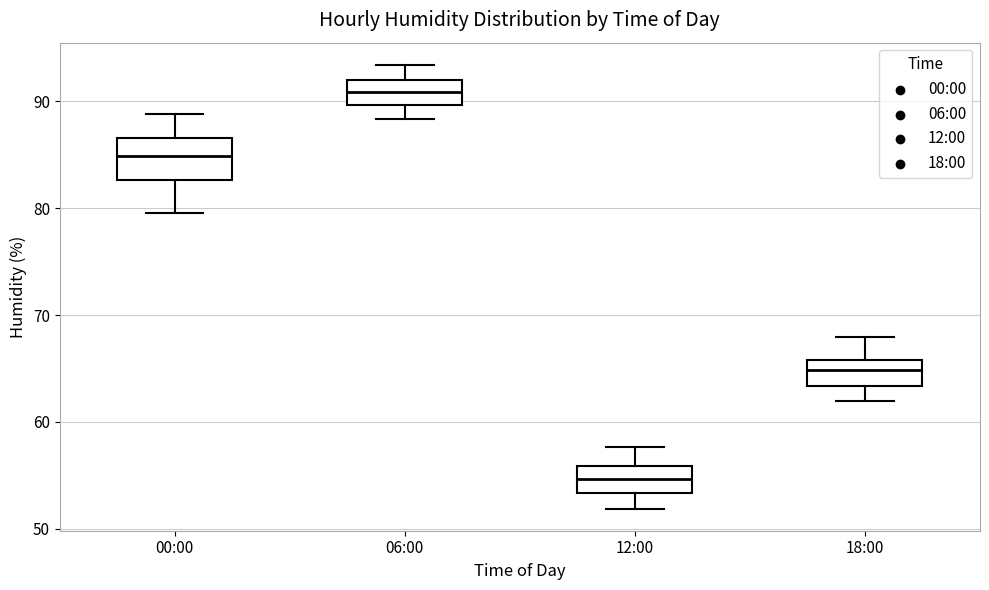

Reading left to right, transcribe this box plot: for each box, give where its median line is, the range the box spans, and where its two whiskers end, as read against the y-axis. The values are not printed on the chart, so give them approximately, as read against the axis.

00:00: median 85, box 83 to 87, whiskers 80 to 89
06:00: median 91, box 90 to 92, whiskers 88 to 93
12:00: median 55, box 53 to 56, whiskers 52 to 58
18:00: median 65, box 63 to 66, whiskers 62 to 68